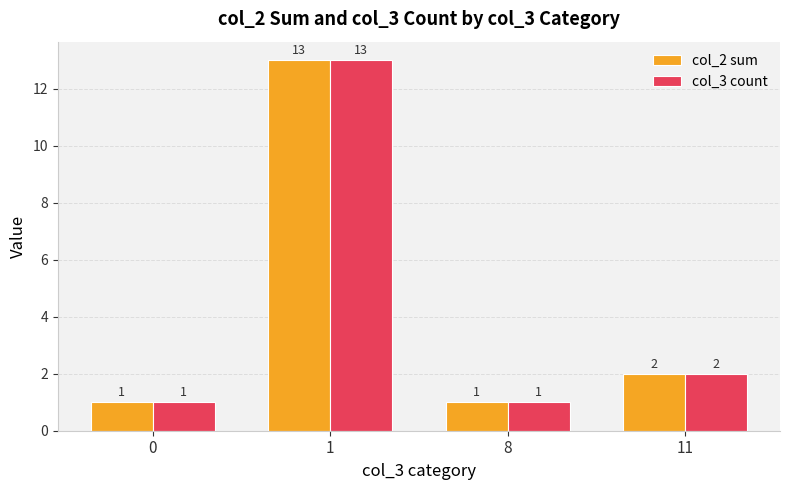

Is the value of col_3 count at 8 greater than the value of col_2 sum at 1?

No